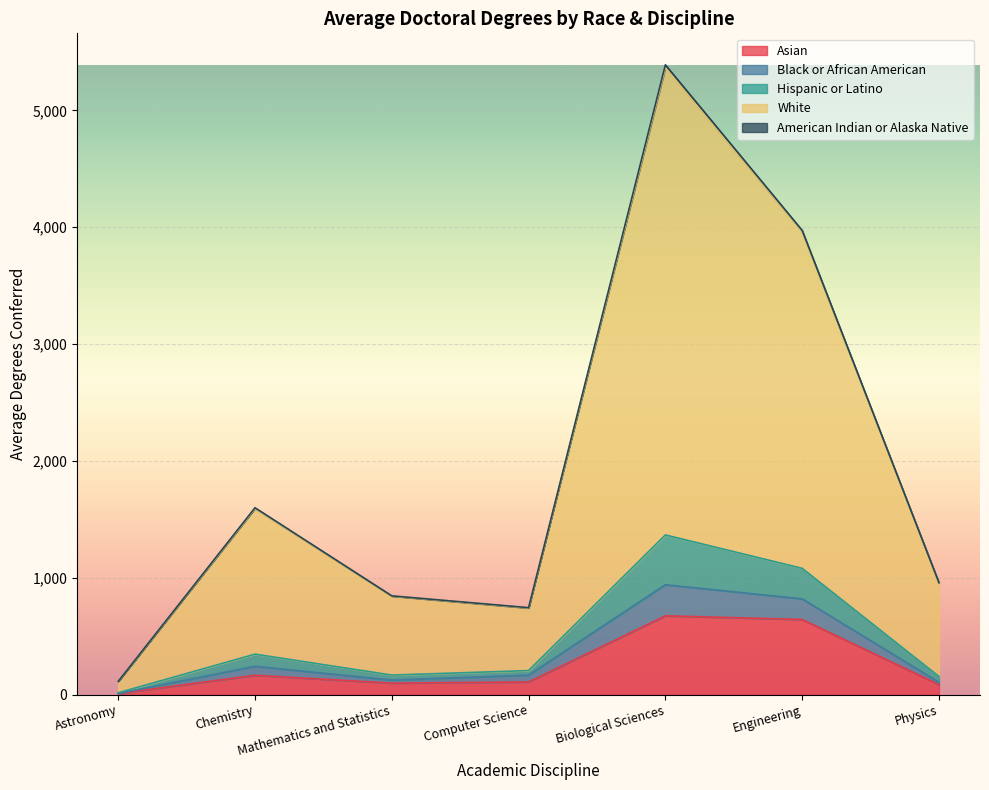

At which category is the sum across all series the highest?

Biological Sciences